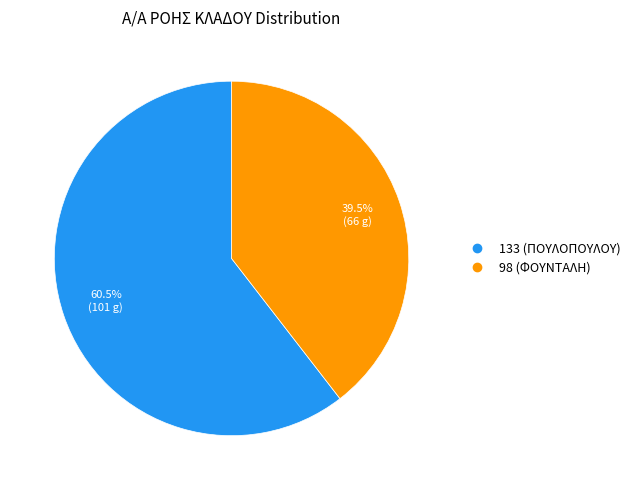

Which has a higher value, 98 (ΦΟΥΝΤΑΛΗ) or 133 (ΠΟΥΛΟΠΟΥΛΟΥ)?

133 (ΠΟΥΛΟΠΟΥΛΟΥ)